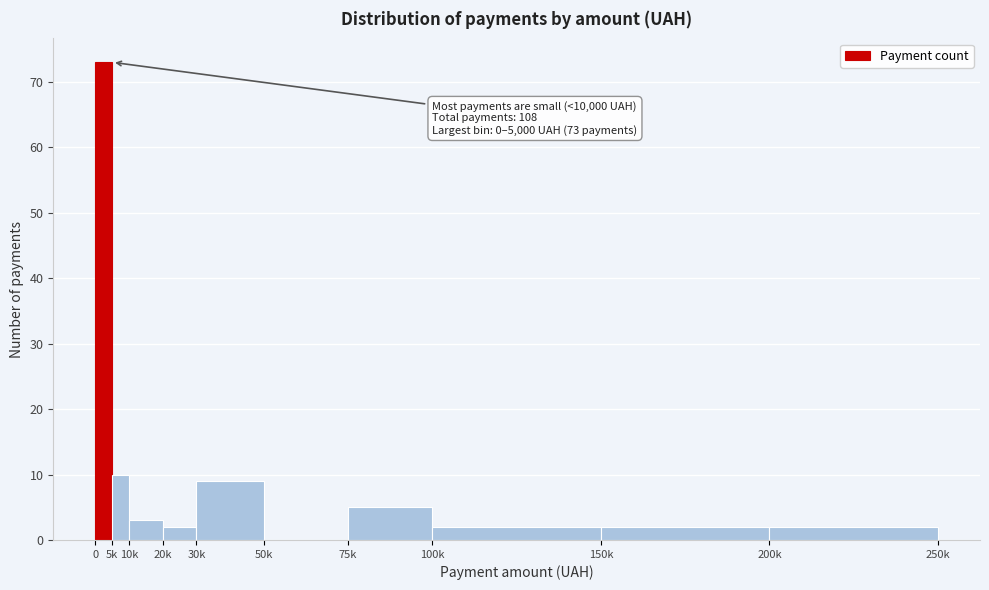

Reading left to right, list all the values displayed in this chart.

0=73	5k=10	10k=3	20k=2	30k=9	50k=0	75k=5	100k=2	150k=2	200k=2